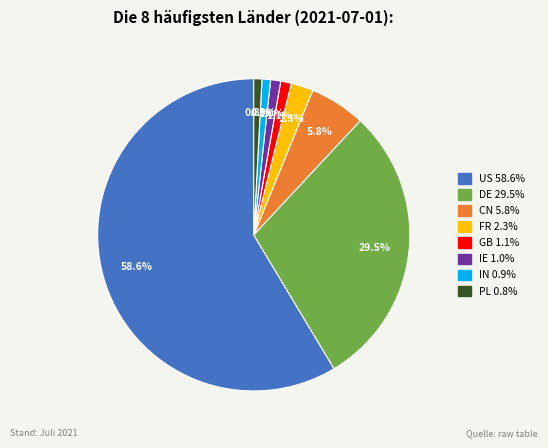

Count the number of slices in the pie.

8